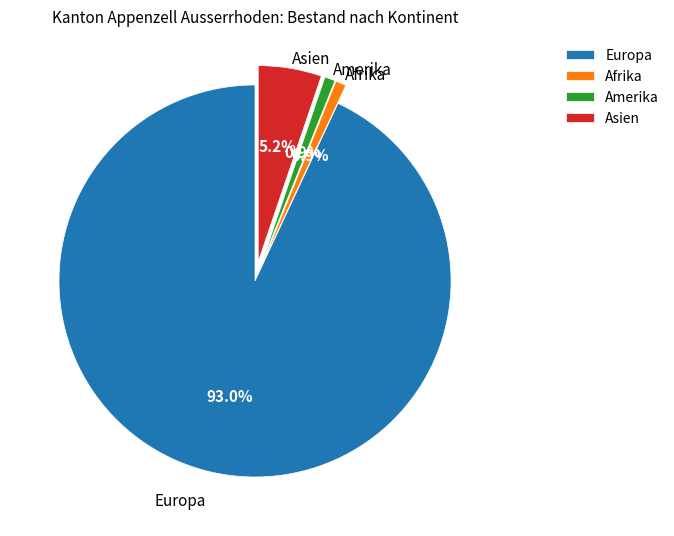

Does Amerika represent more than half of the total?

No